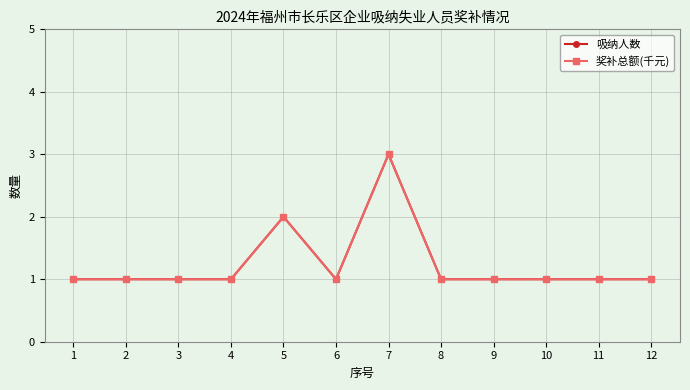

How many 奖补总额(千元) values are between 1 and 2?

11